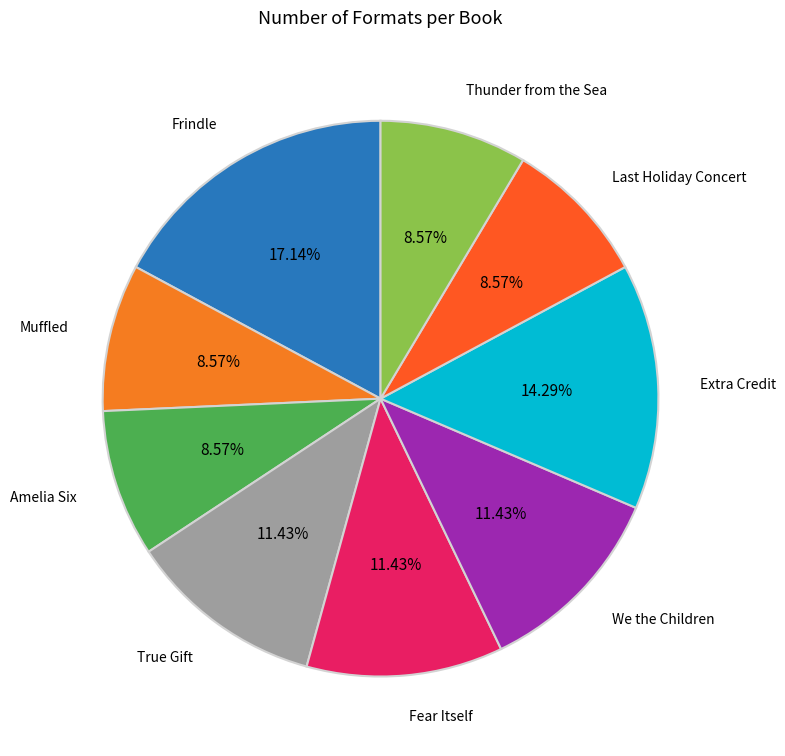

Is there any slice that represents more than half of the pie?

No